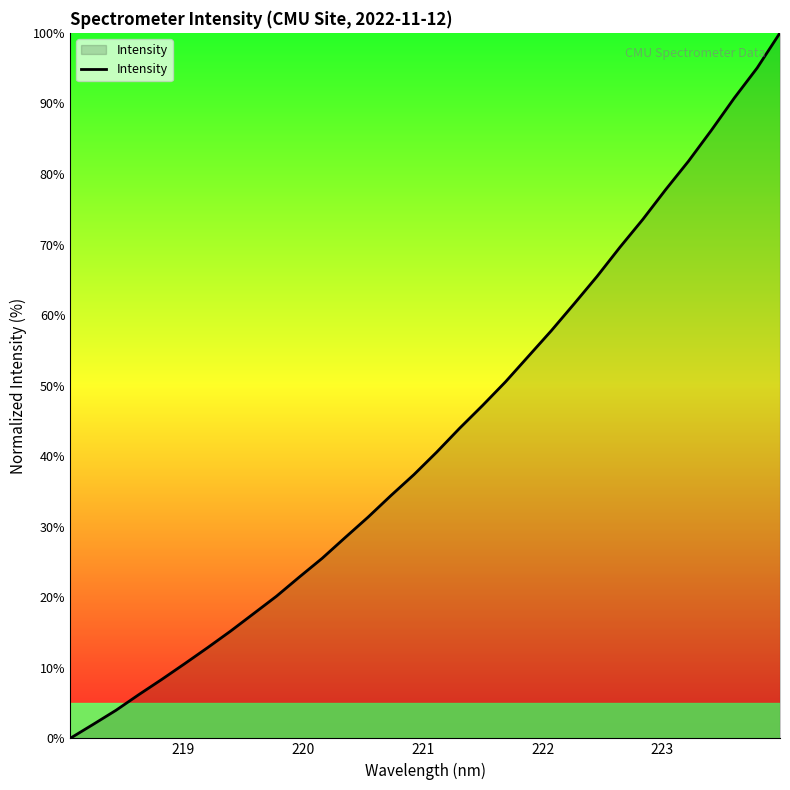

What is the maximum value shown in the chart?

100.0